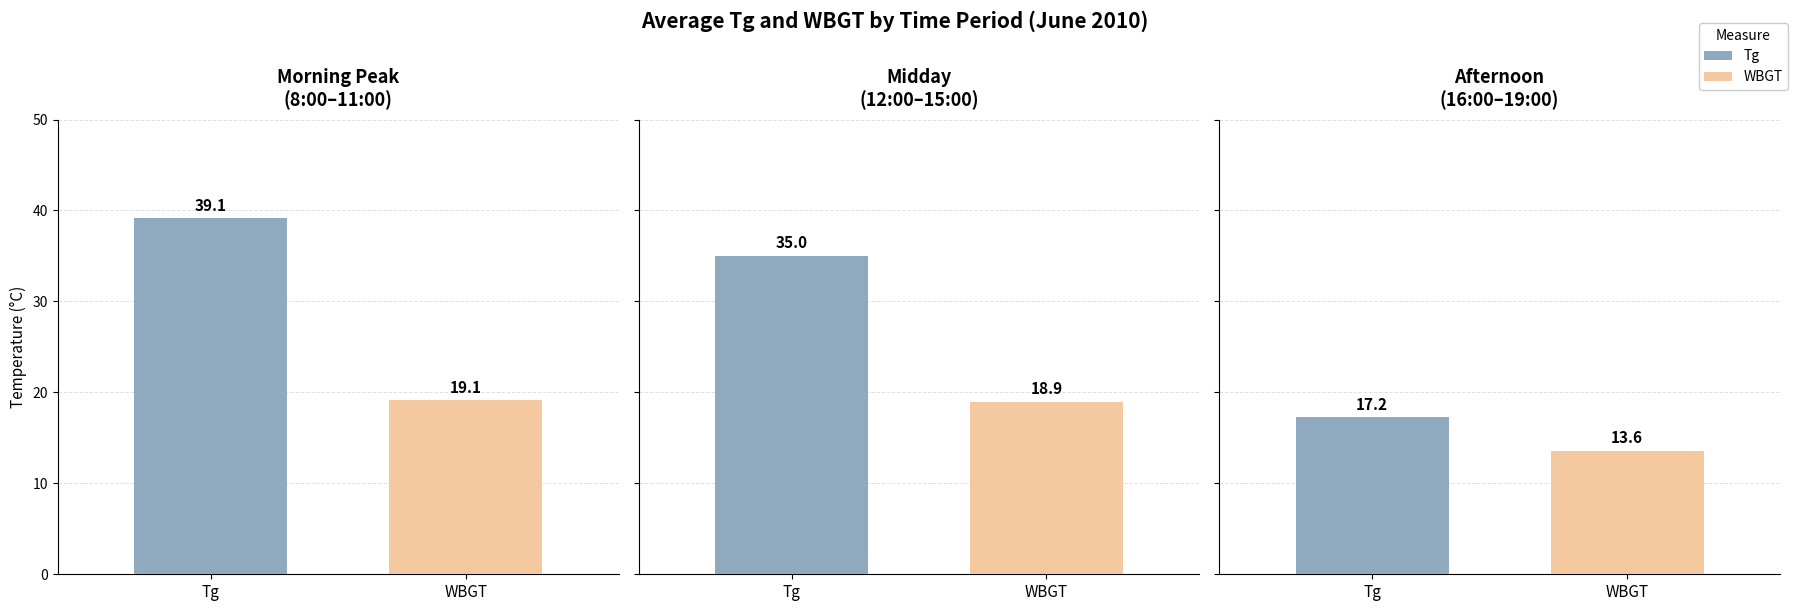

Is it true that WBGT equals 28.2 at 12:00?

False